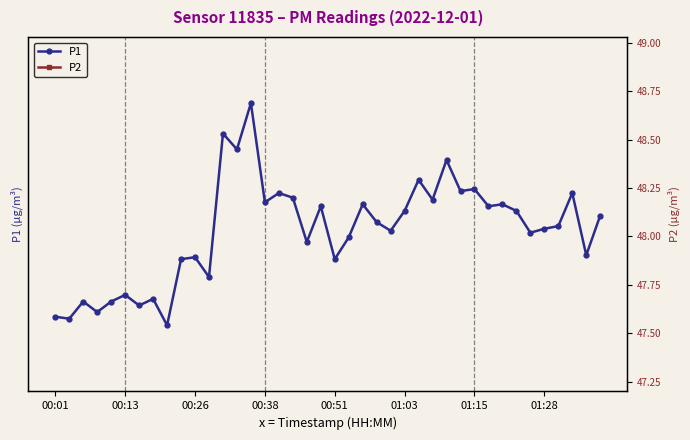

How many interior local valleys does the P1 series have?

15